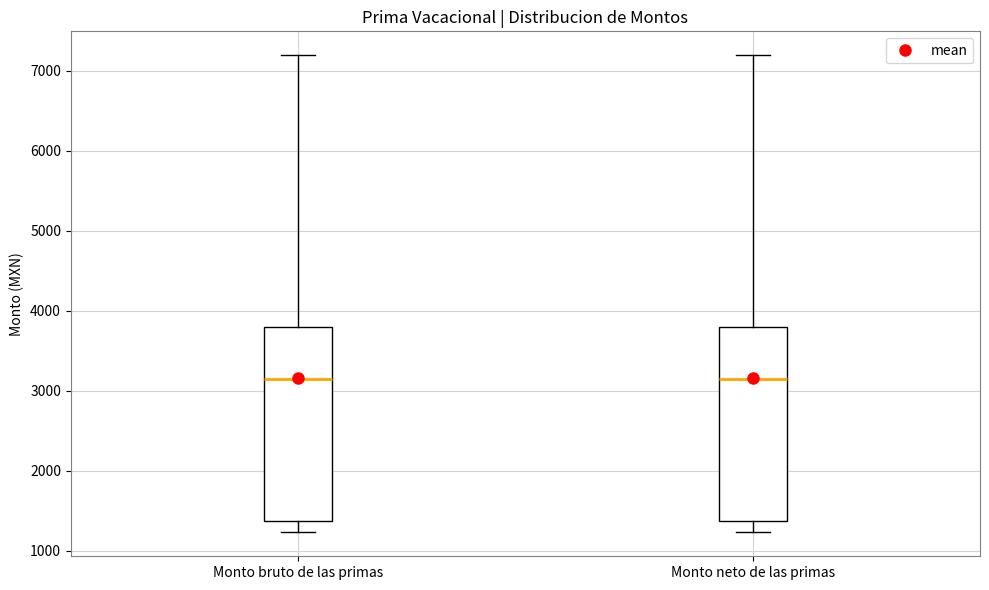

Reading left to right, read every box against the y-axis: the position of its median line, the range the box covers, and the ends of its whiskers. The values are not printed on the chart, so give them approximately, as read against the axis.

Monto bruto de las primas: median 3100, box 1400 to 3800, whiskers 1200 to 7200
Monto neto de las primas: median 3100, box 1400 to 3800, whiskers 1200 to 7200